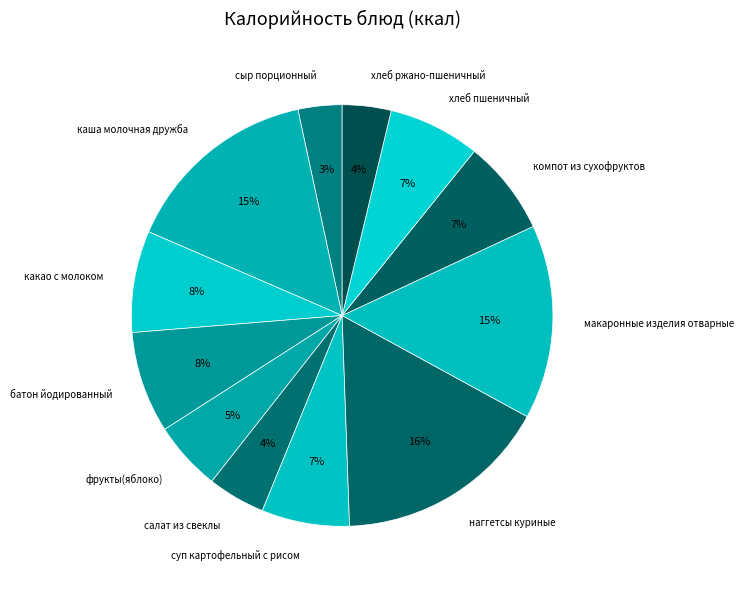

What is the largest slice in the pie chart?

наггетсы куриные